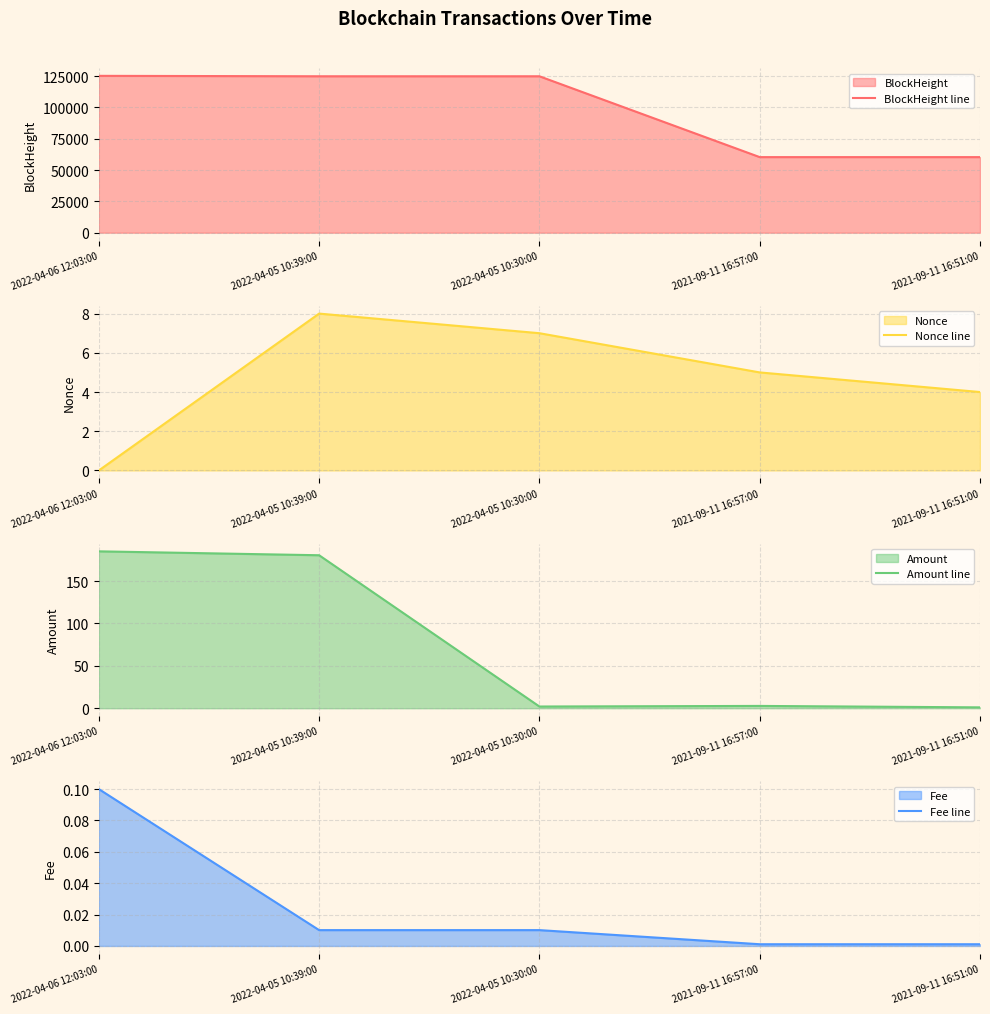

How many times do Nonce line and Amount line cross each other?

1